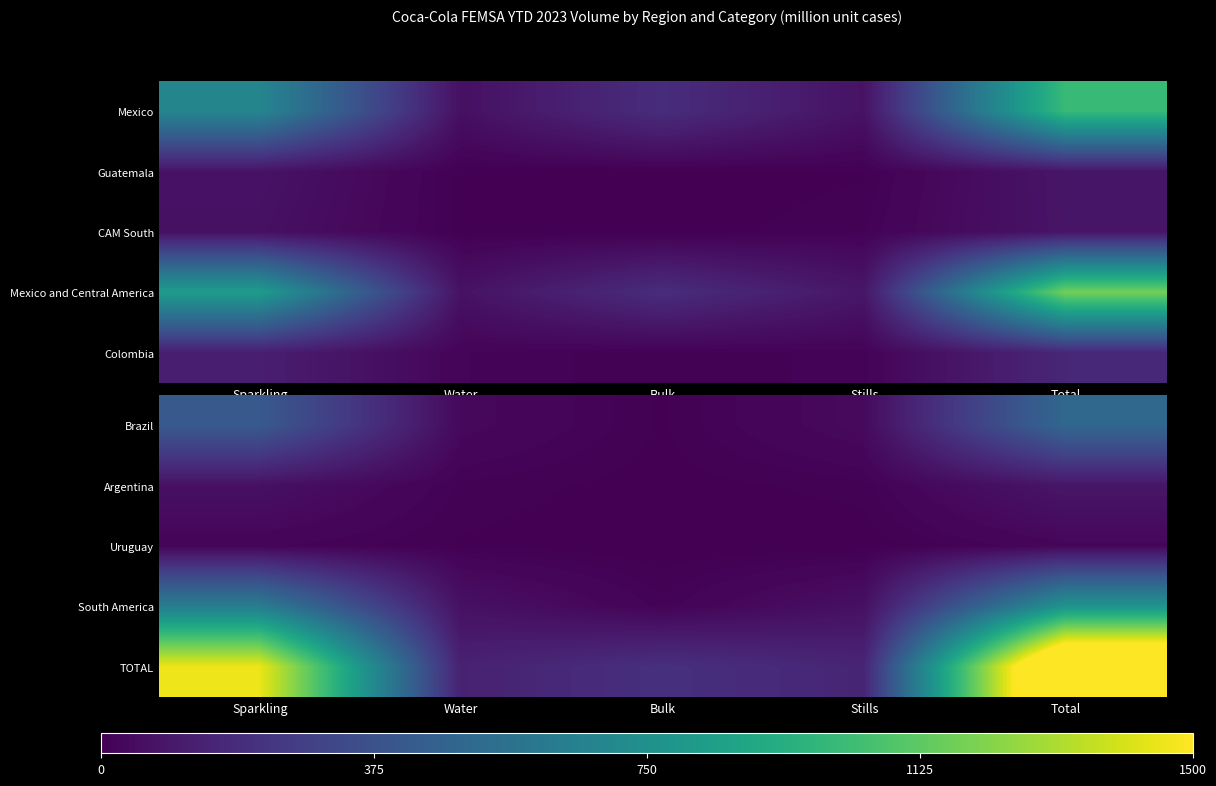

At Water, list the series in order from smallest to largest.

Uruguay, Argentina, Brazil, South America, TOTAL